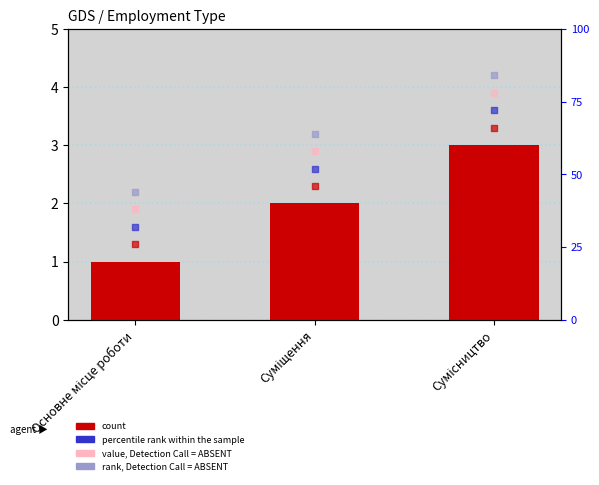

At which category is the sum across all series the highest?

Сумісництво